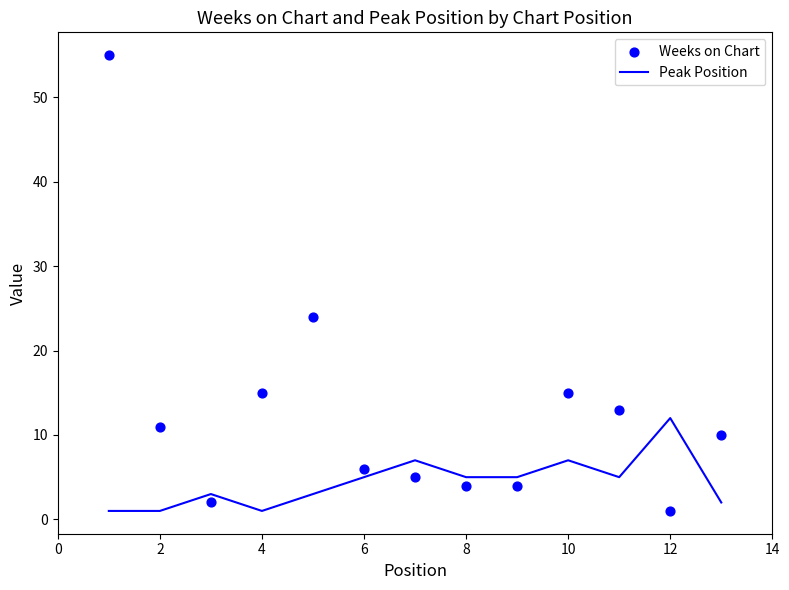

Which series has the widest spread of Y values?

Weeks on Chart